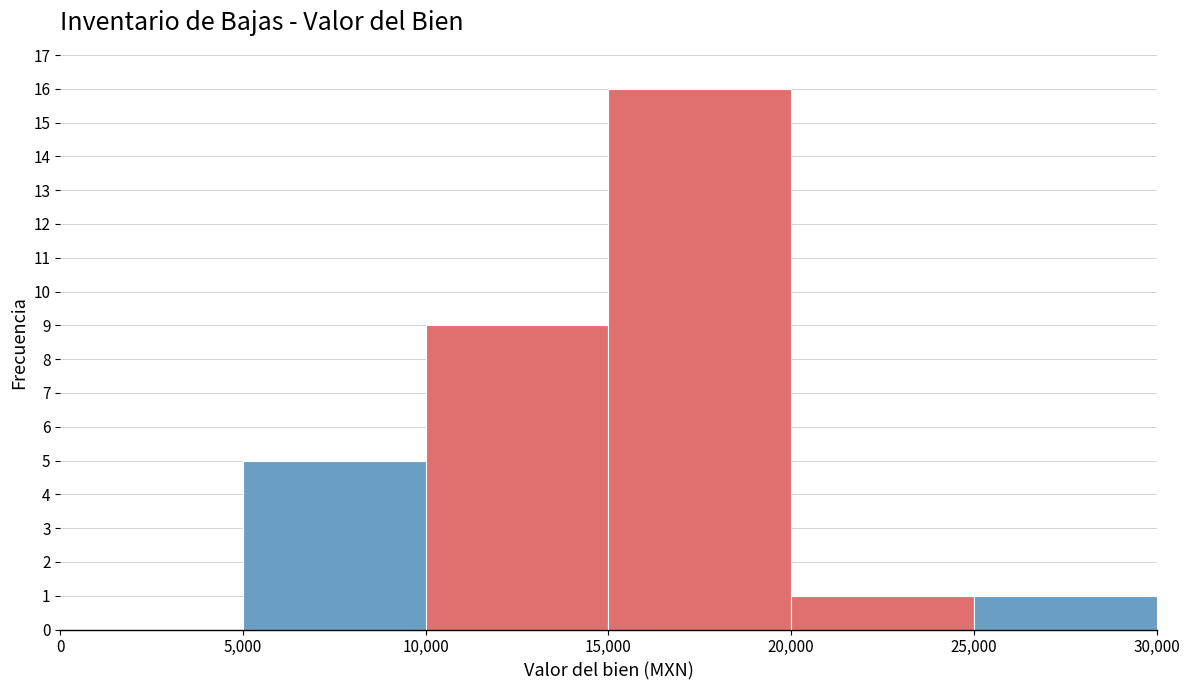

Reading left to right, transcribe this chart: for each bar, give the range it covers on the x-axis and its height. The values are not printed on the chart, so give them approximately, as read against the axis.

0 to 5,000: 0
5,000 to 10,000: 5
10,000 to 15,000: 9
15,000 to 20,000: 16
20,000 to 25,000: 1
25,000 to 30,000: 1